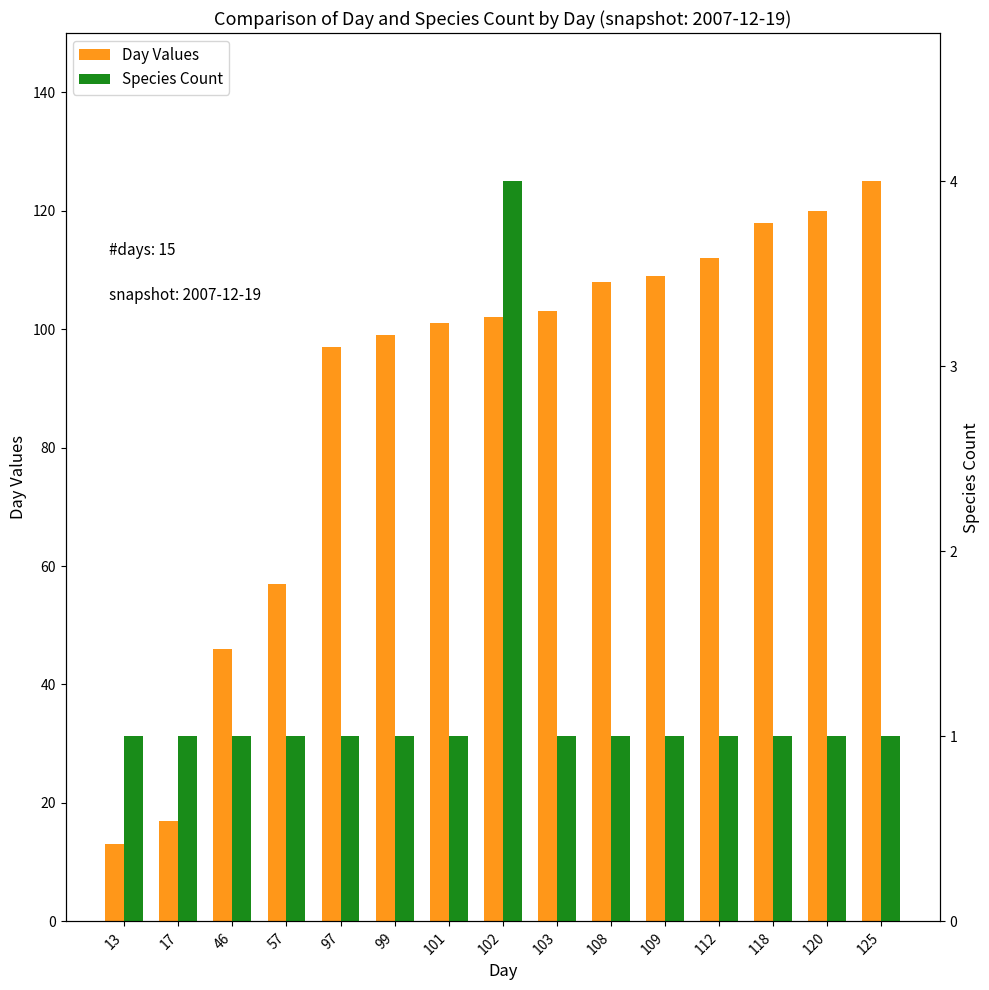

True or false: Species Count has a value of 2 at 125.

False